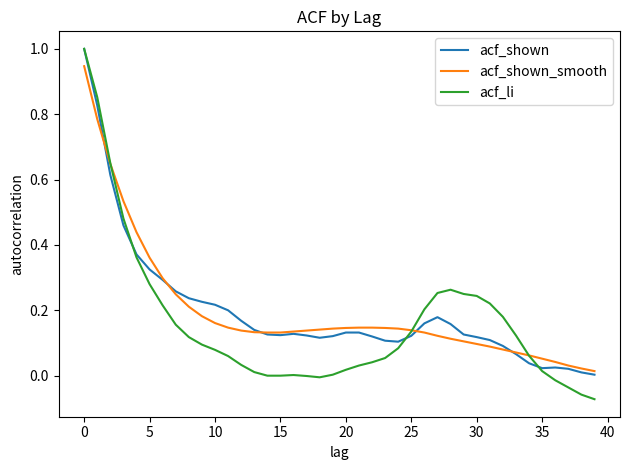

Which series has the widest spread of values?

acf_li